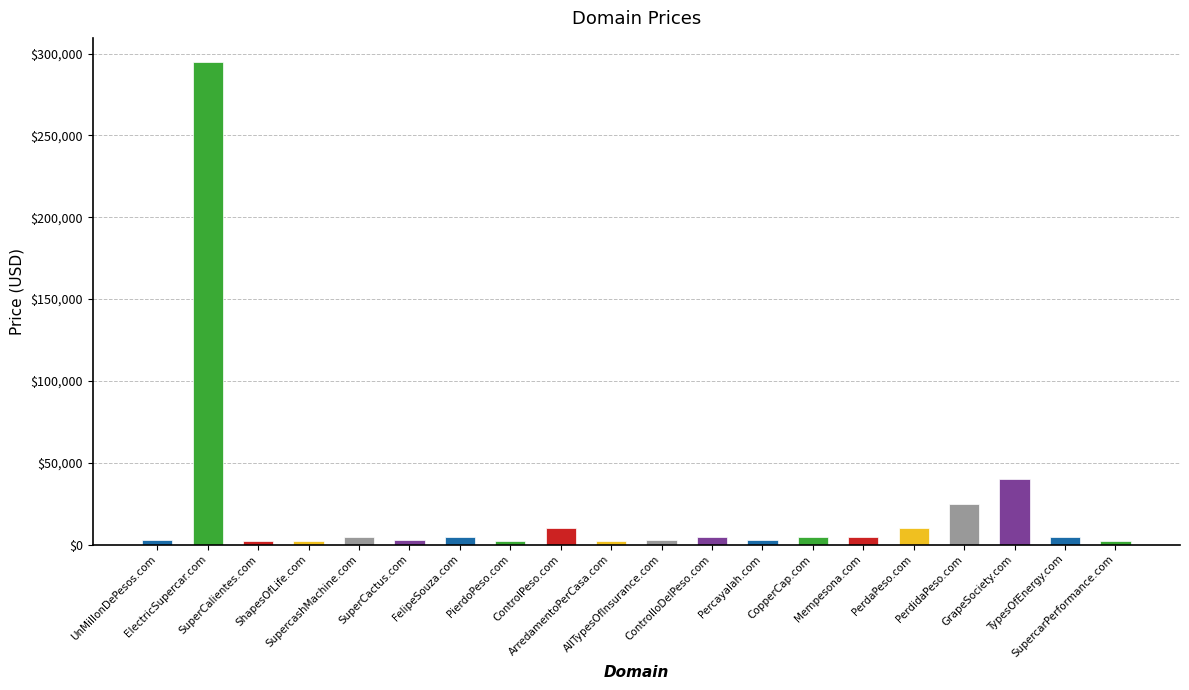

What is the difference between the maximum and second lowest values?

293000